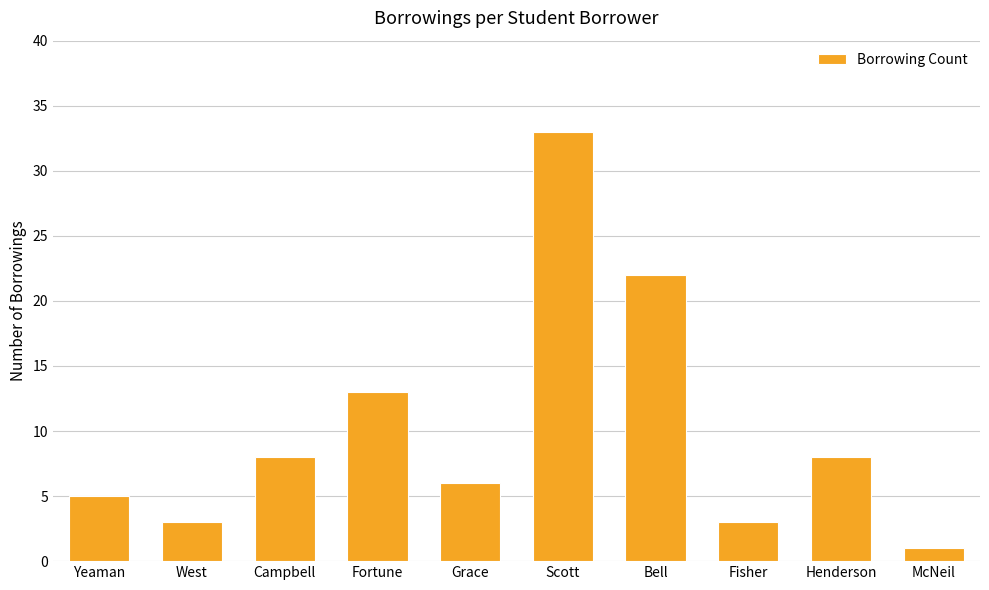

At which label is the value closest to 17?

Fortune